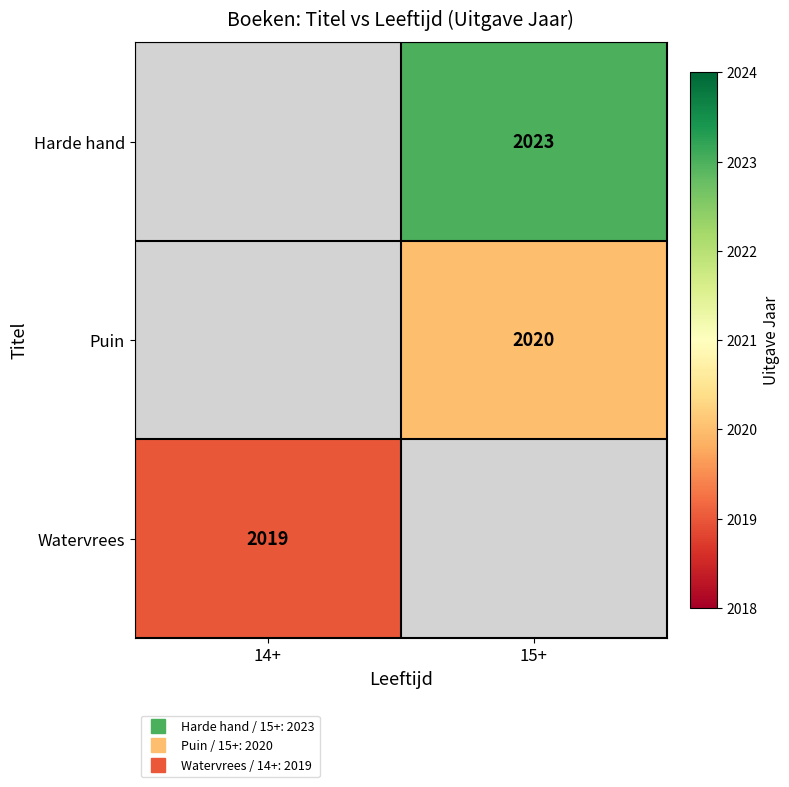

List the series in order of their peak value, highest first.

Harde hand, Puin, Watervrees